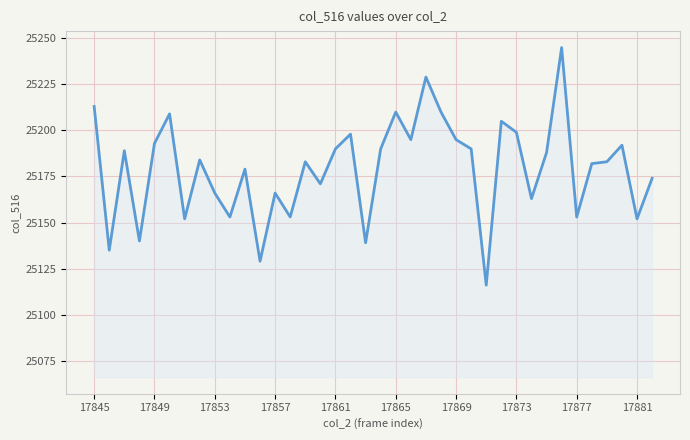

What is the sum of all values?

956813